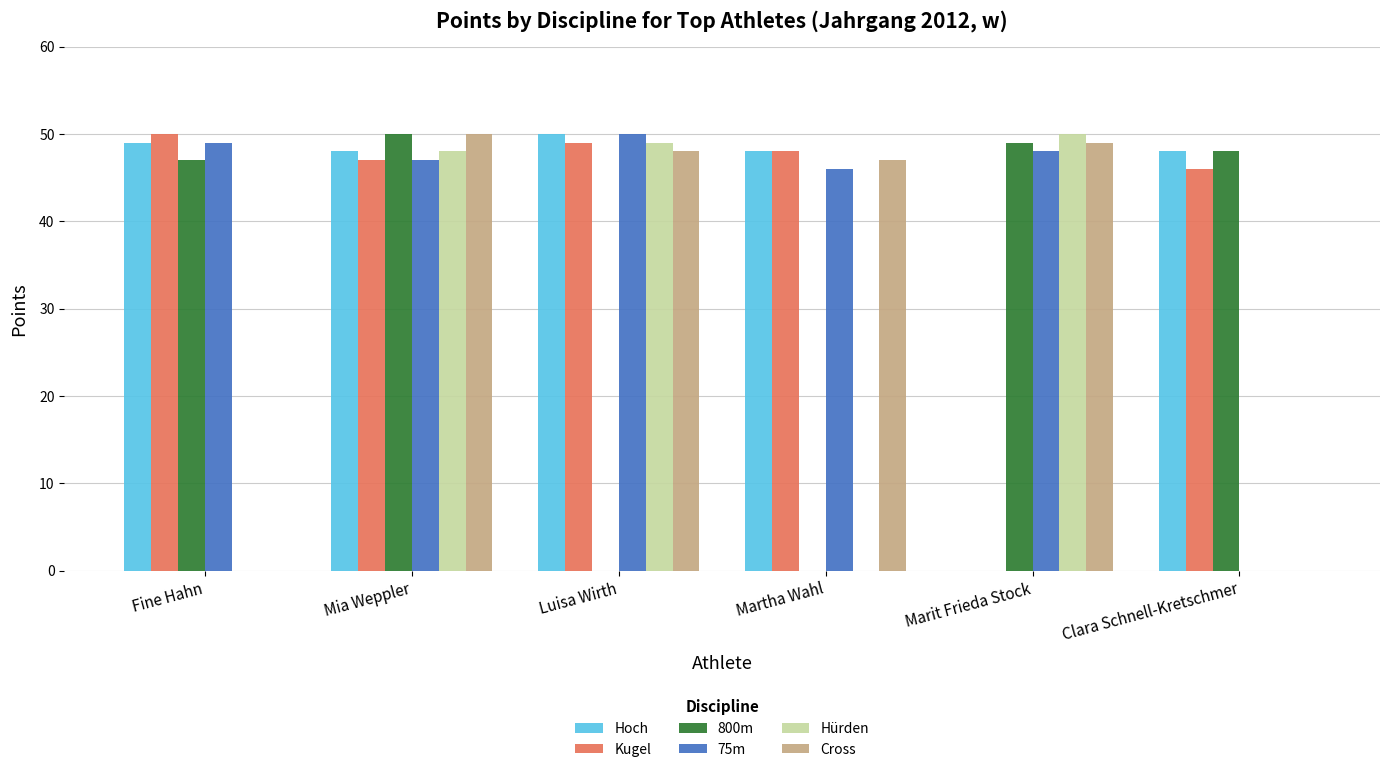

Are the bars grouped side by side (vs. stacked)?

Yes